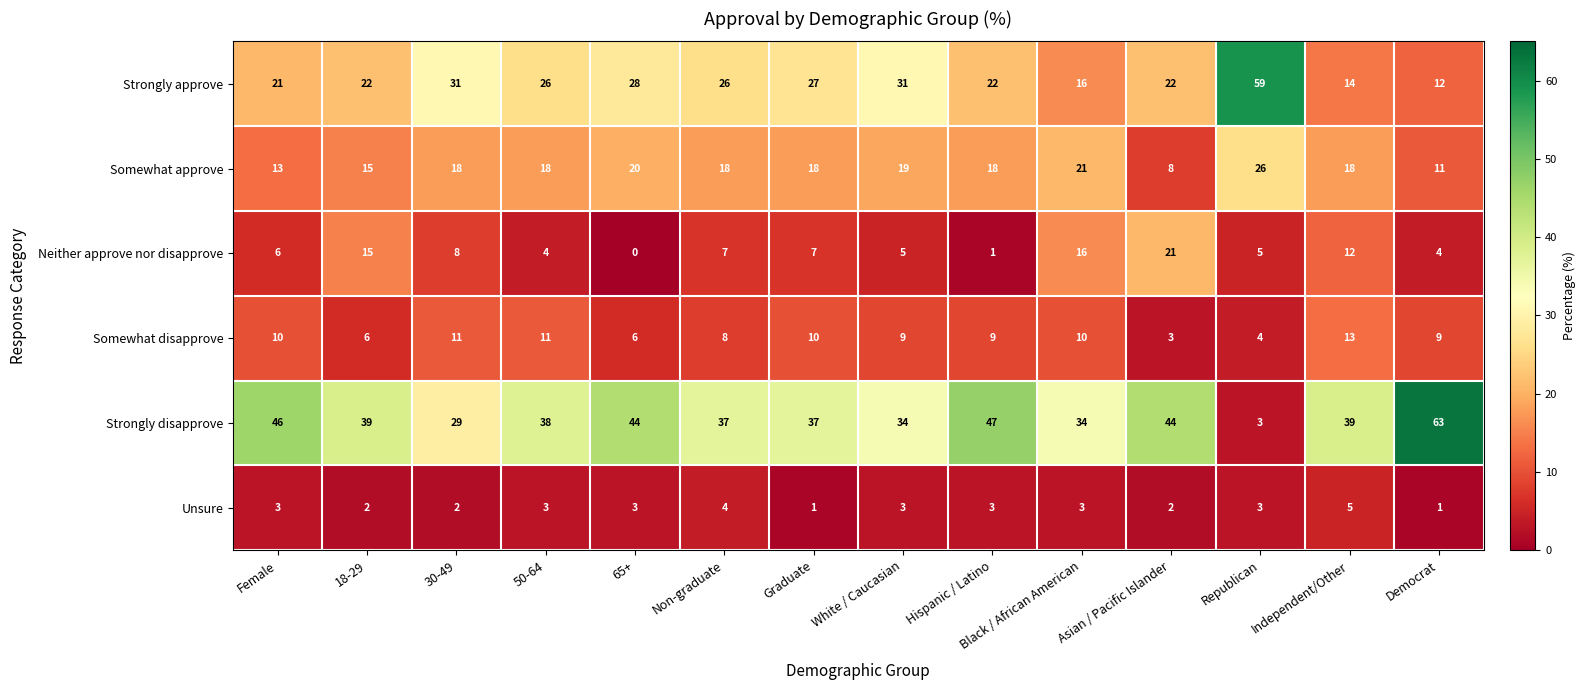

How many series are shown in this chart?

6